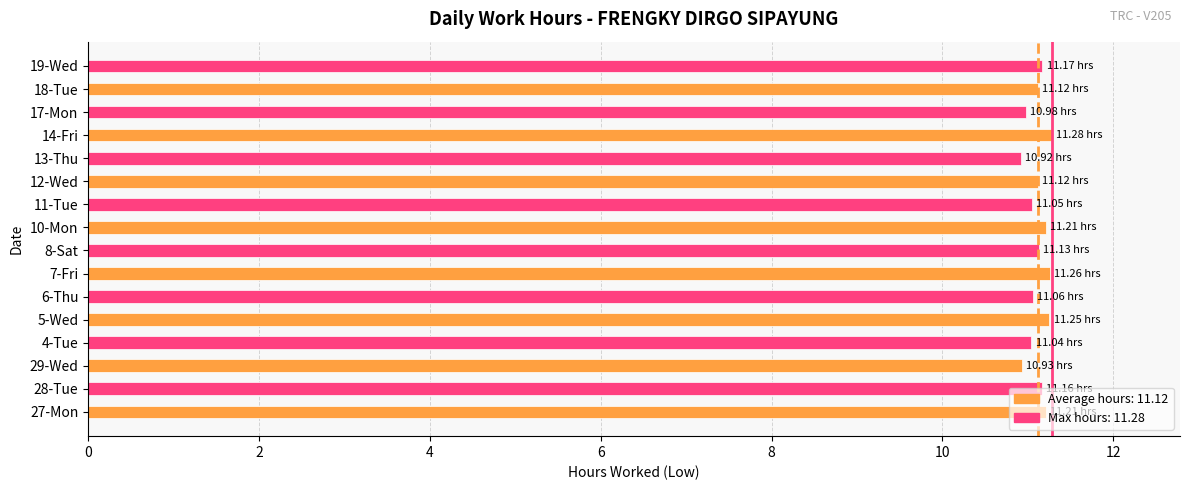

What is the sum of the values at 12-Wed and 19-Wed?

22.3